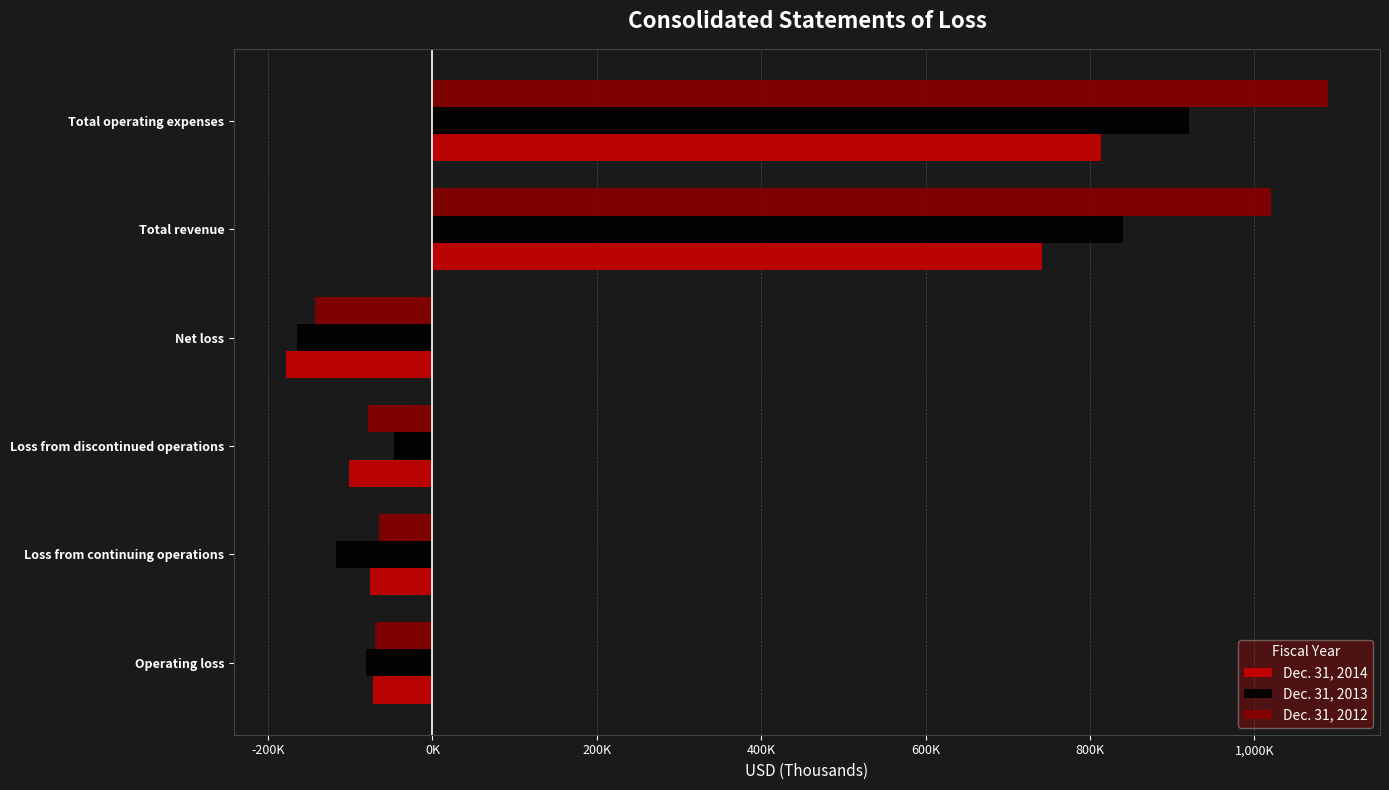

What are all the series names shown in the legend?

Dec. 31, 2014, Dec. 31, 2013, Dec. 31, 2012